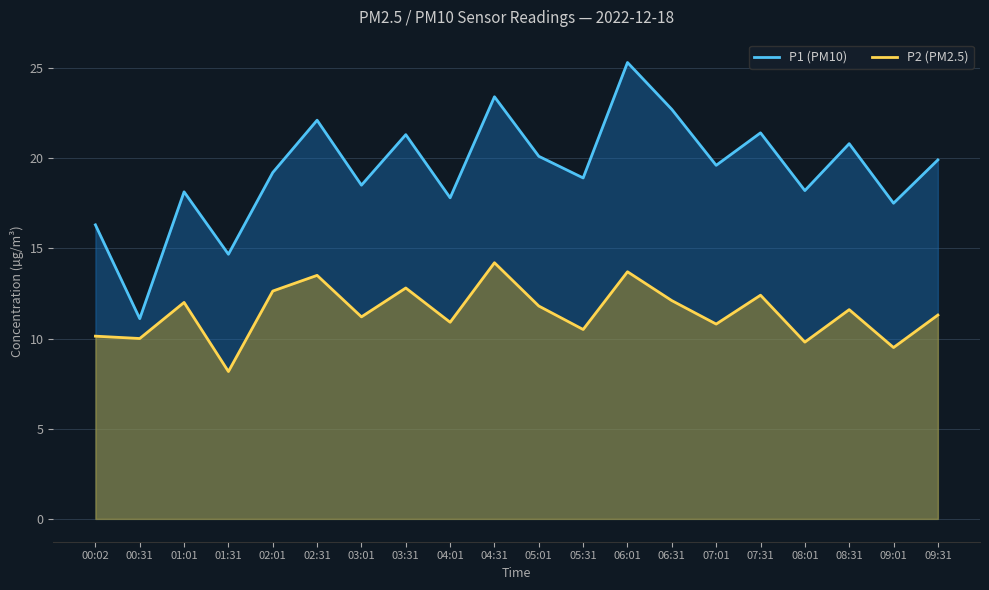

At which category does P1 (PM10) reach its first local valley?

00:31